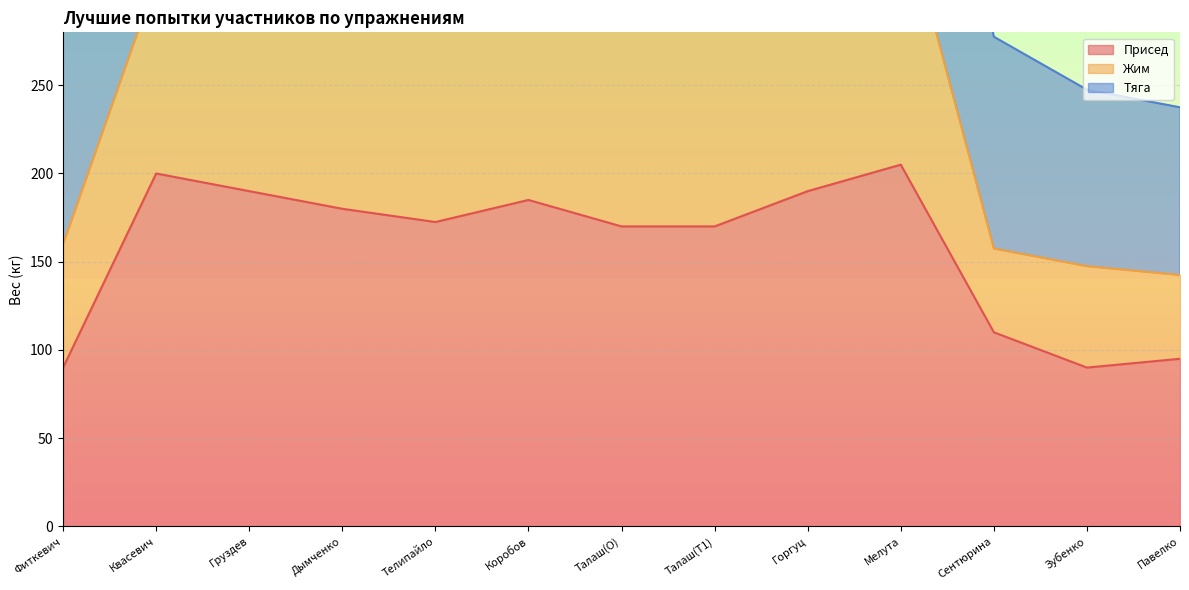

Which series has the widest spread of values?

Тяга